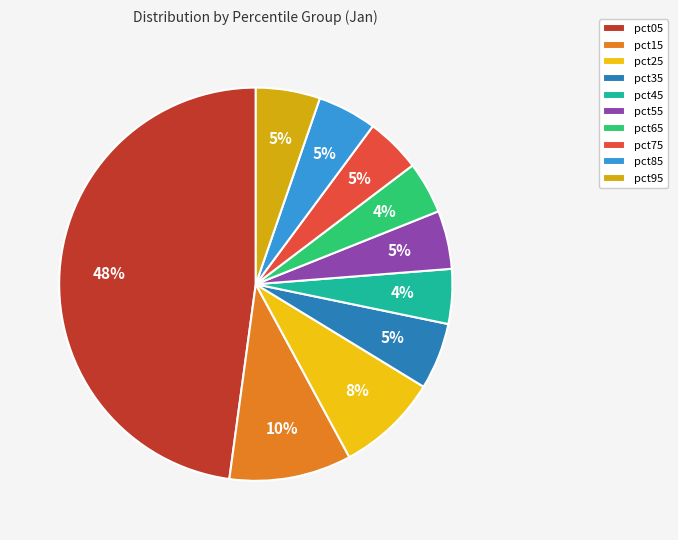

Count the number of slices in the pie.

10